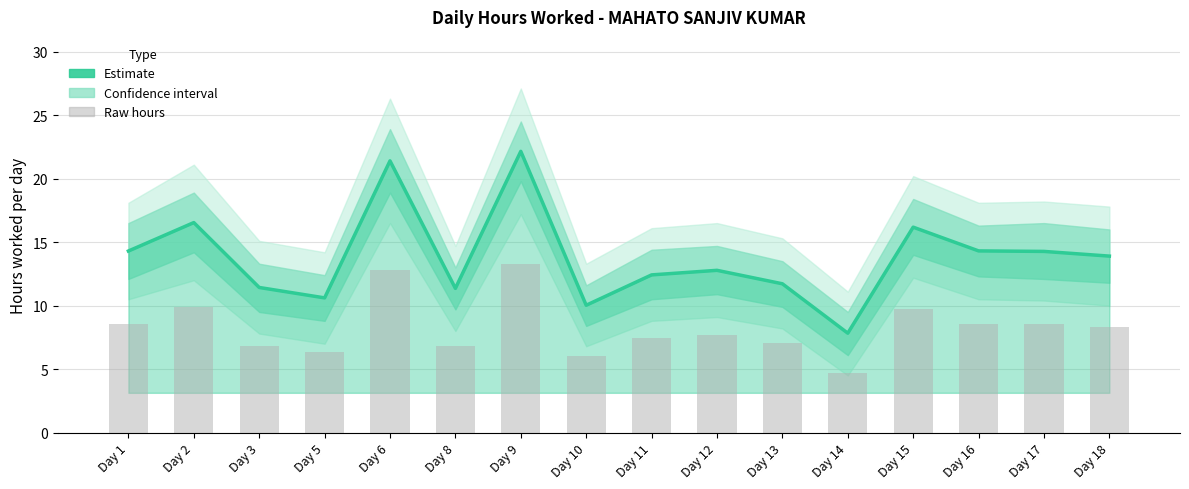

Is it true that Raw daily hours equals 8.6 at Day 17?

True